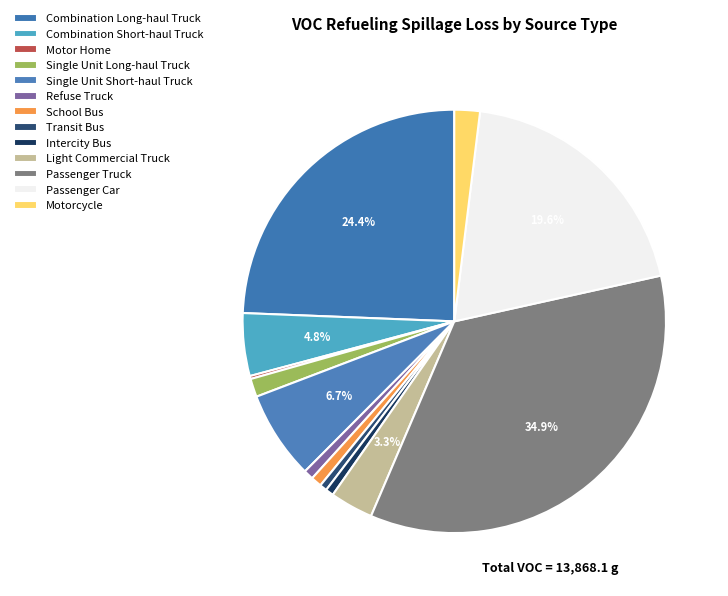

Is it true that Combination Long-haul Truck is 24% of the pie?

True